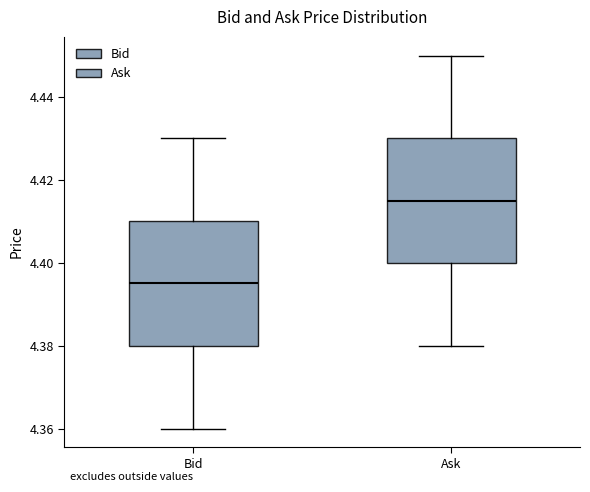

Reading left to right, read every box against the y-axis: the position of its median line, the range the box covers, and the ends of its whiskers. The values are not printed on the chart, so give them approximately, as read against the axis.

Bid: median 4.396, box 4.380 to 4.410, whiskers 4.360 to 4.430
Ask: median 4.416, box 4.400 to 4.430, whiskers 4.380 to 4.450